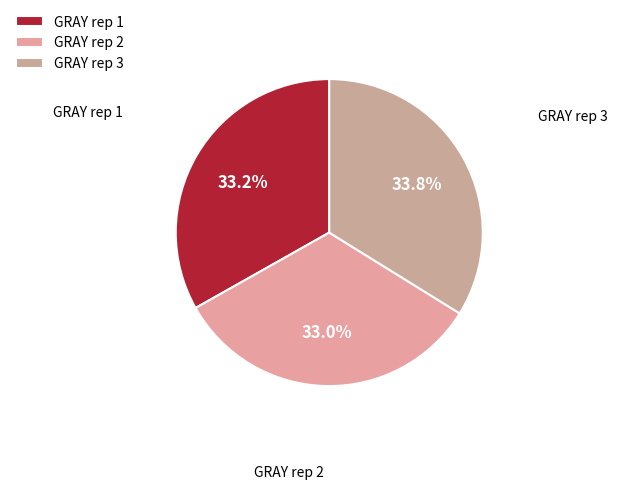

What percentage do GRAY rep 2 and GRAY rep 3 together represent?

66.8%